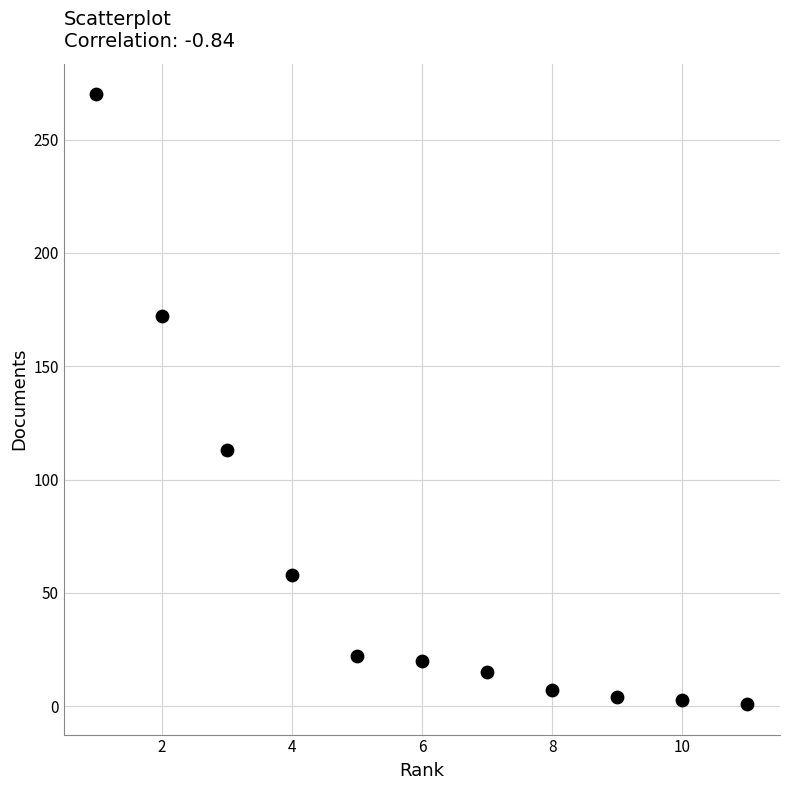

What Y value in the scatter plot is closest to 135?

113